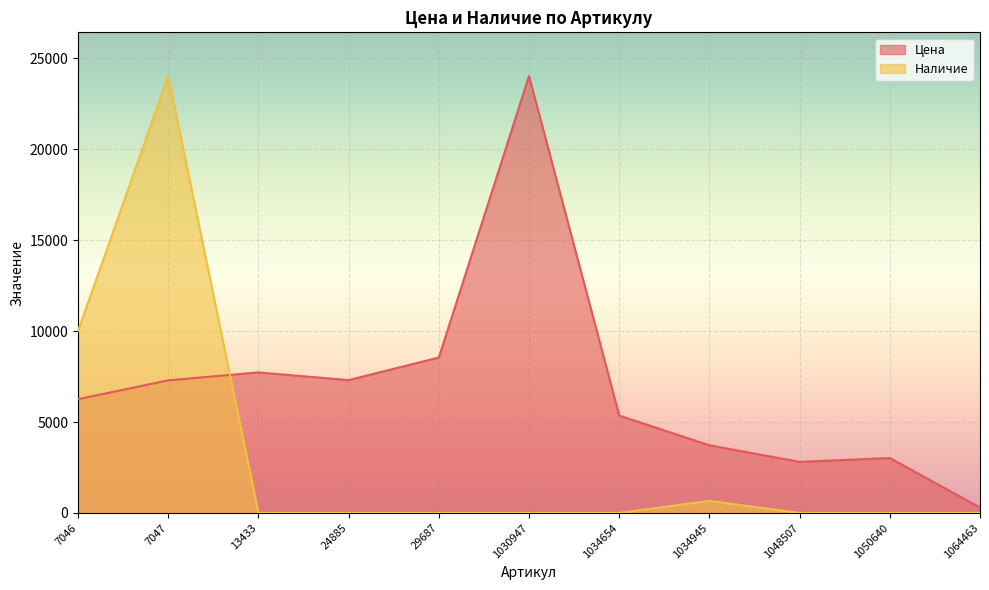

What is the value of the Цена point at the 5th from the left?

8545.0